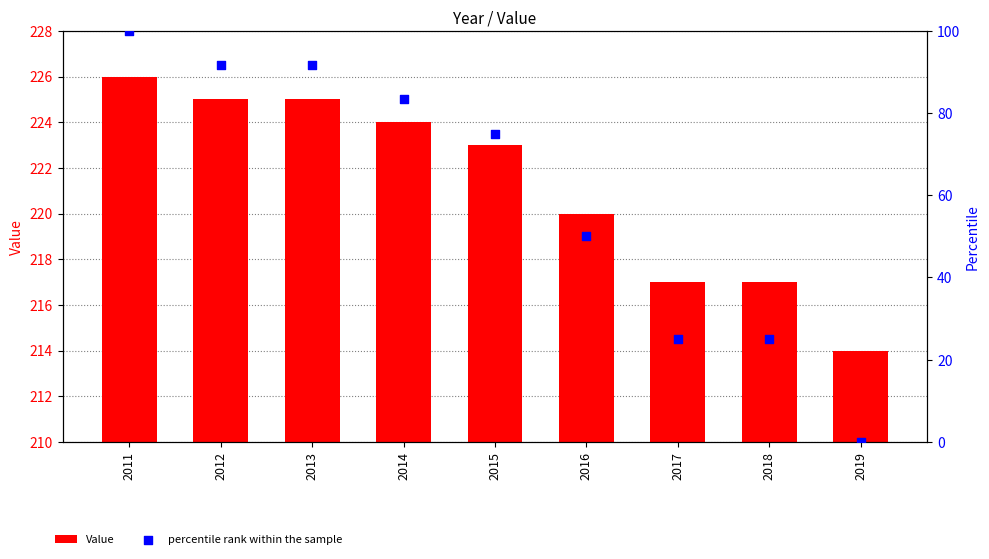

What is the total value across all series at 2019?

214.0